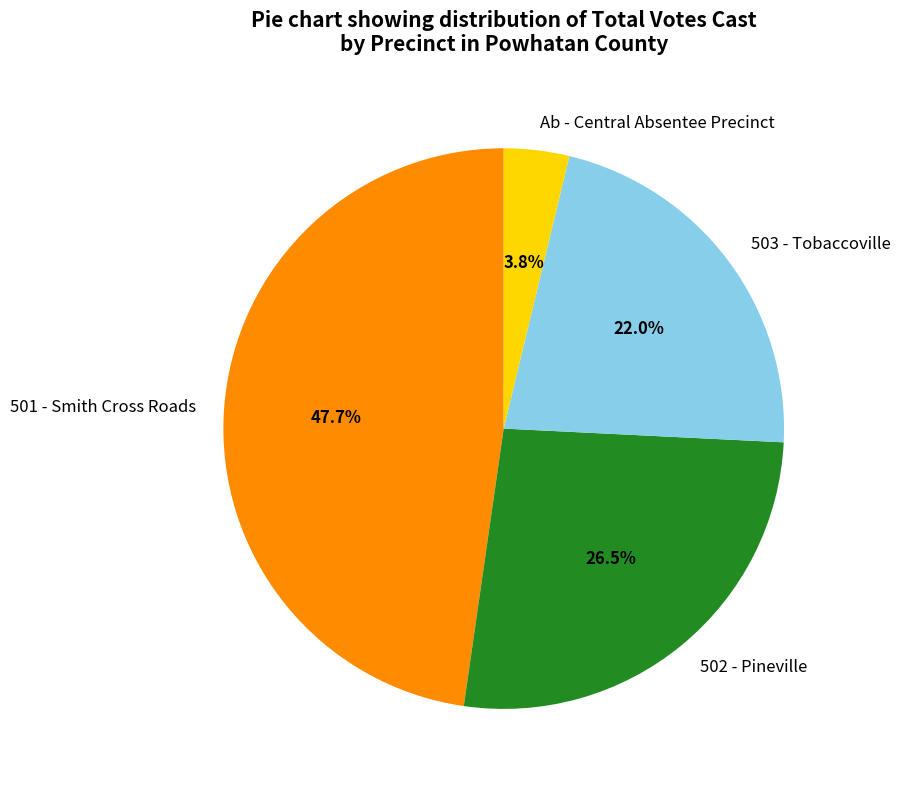

How many segments does this pie chart have?

4